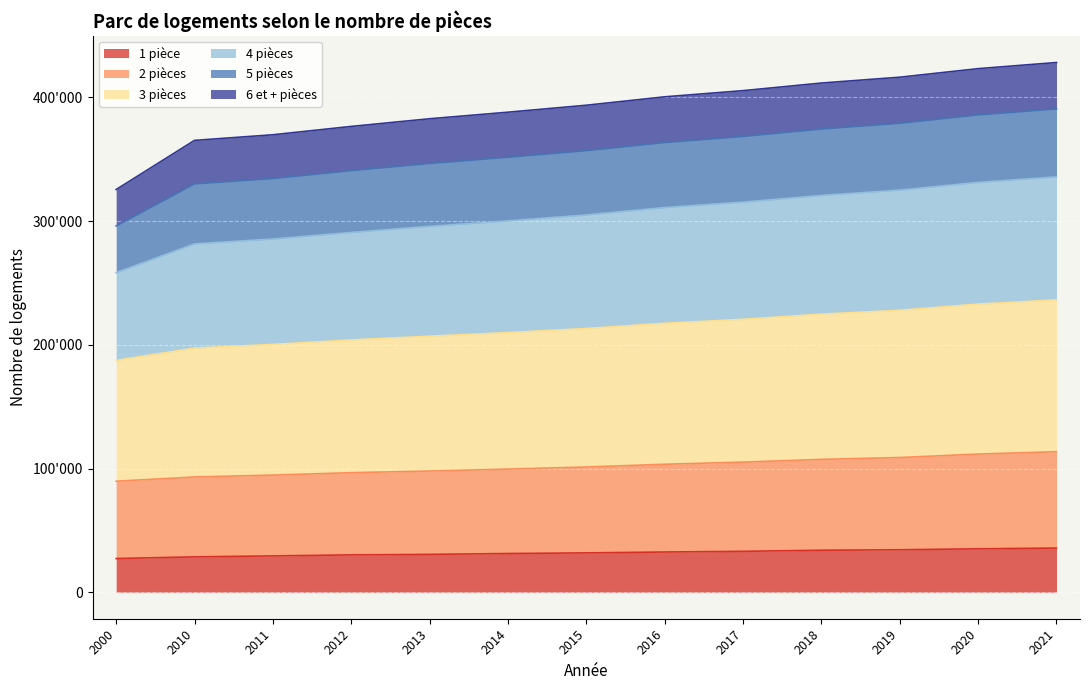

At which category is the sum across all series the highest?

2021